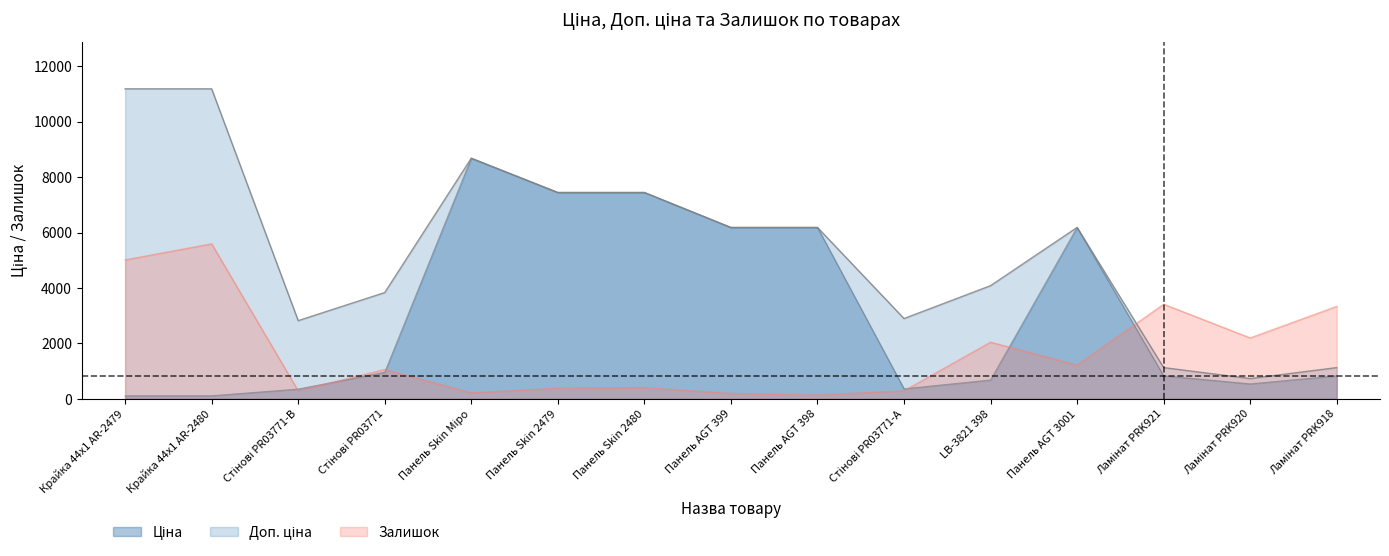

How many lines are shown in the chart?

3